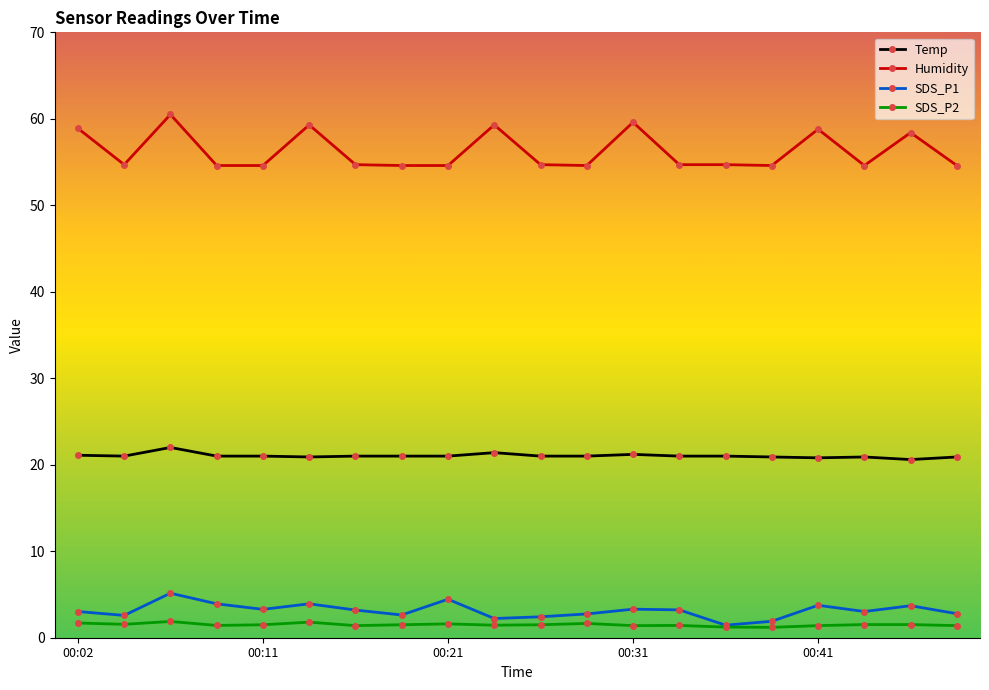

What is the lowest value of the Humidity series?

54.6